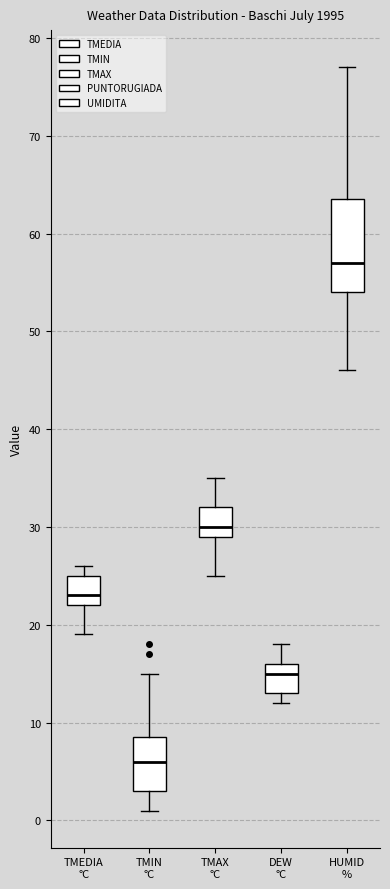

Where does the median line of the box for DEW °C sit on the y-axis? The values are not printed on the chart, so give them approximately, as read against the axis.

15